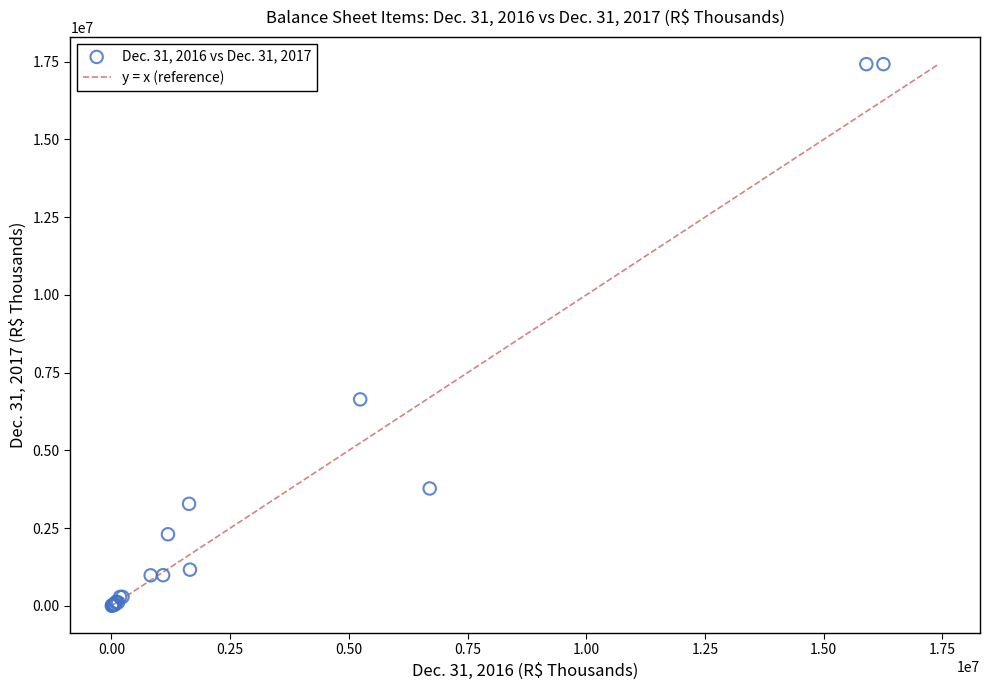

What Y value in the scatter plot is closest to 8711406?

6640049